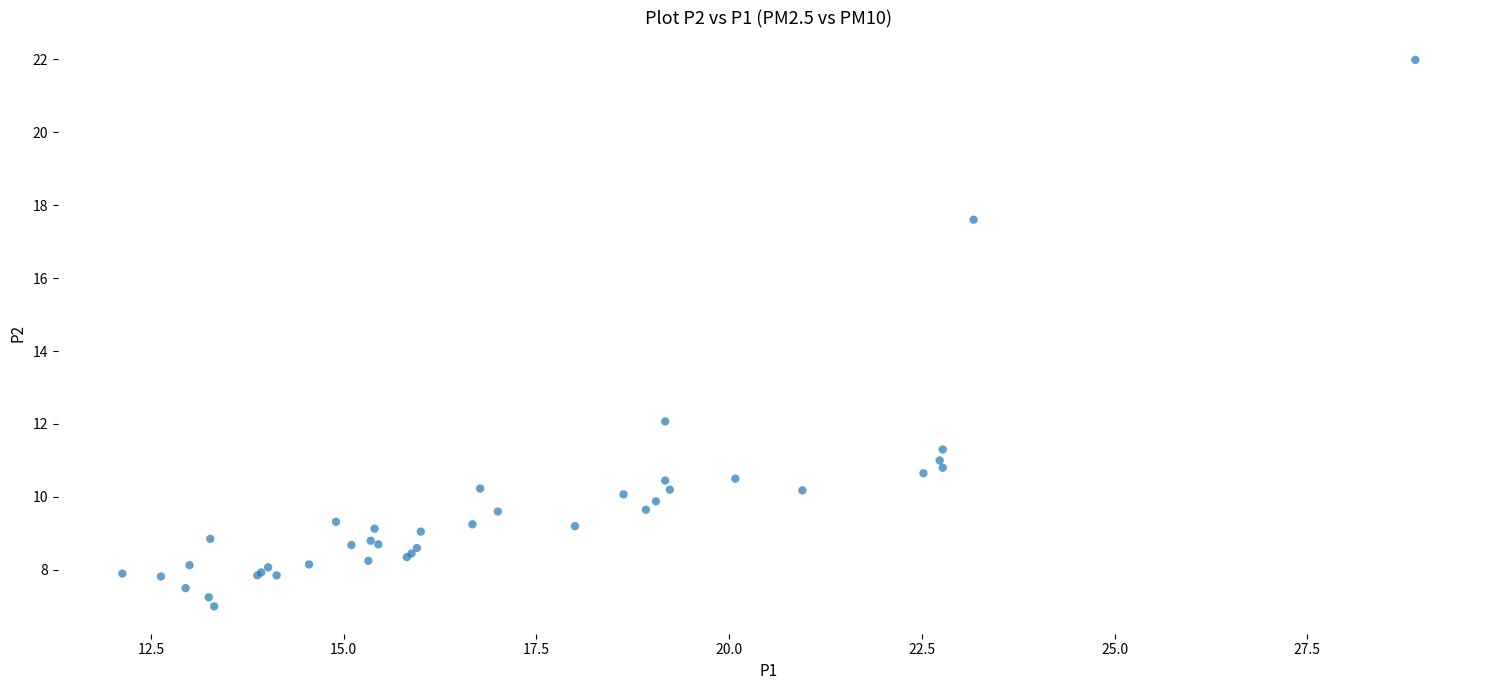

What Y value in the scatter plot is closest to 14?

12.1